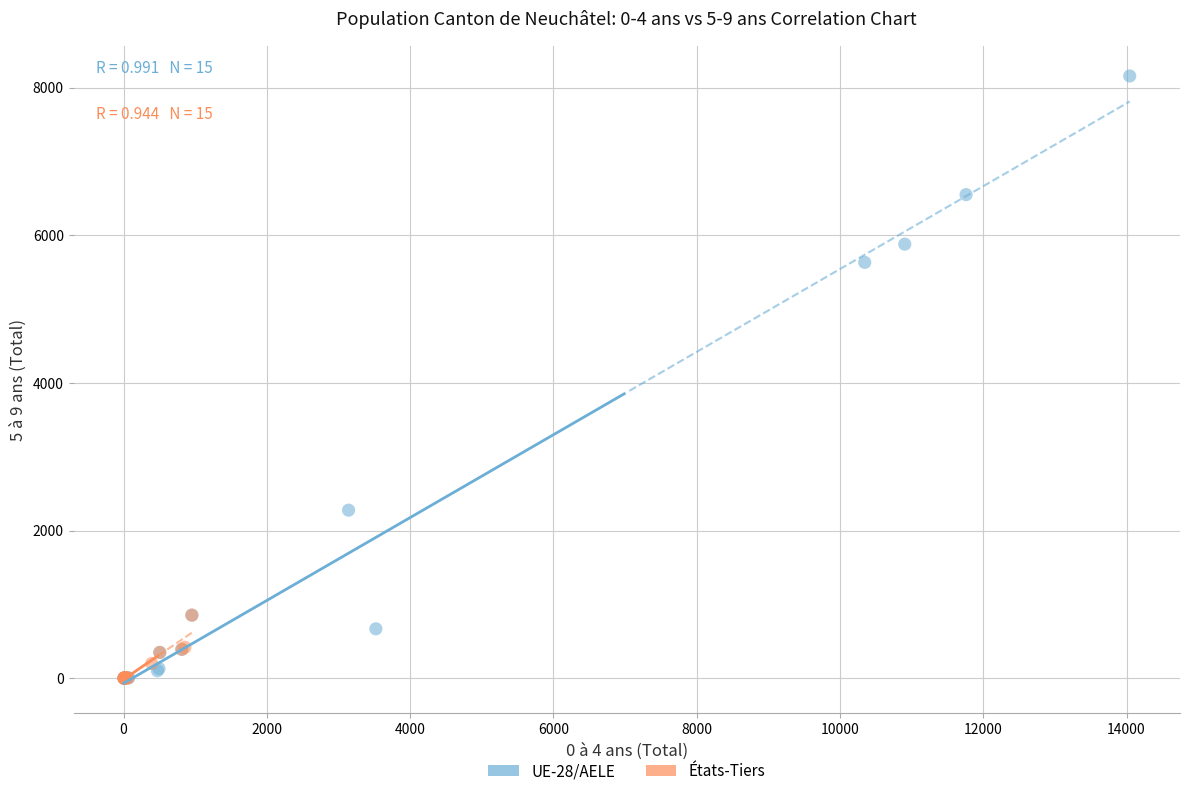

Which series has the widest spread of Y values?

UE-28/AELE